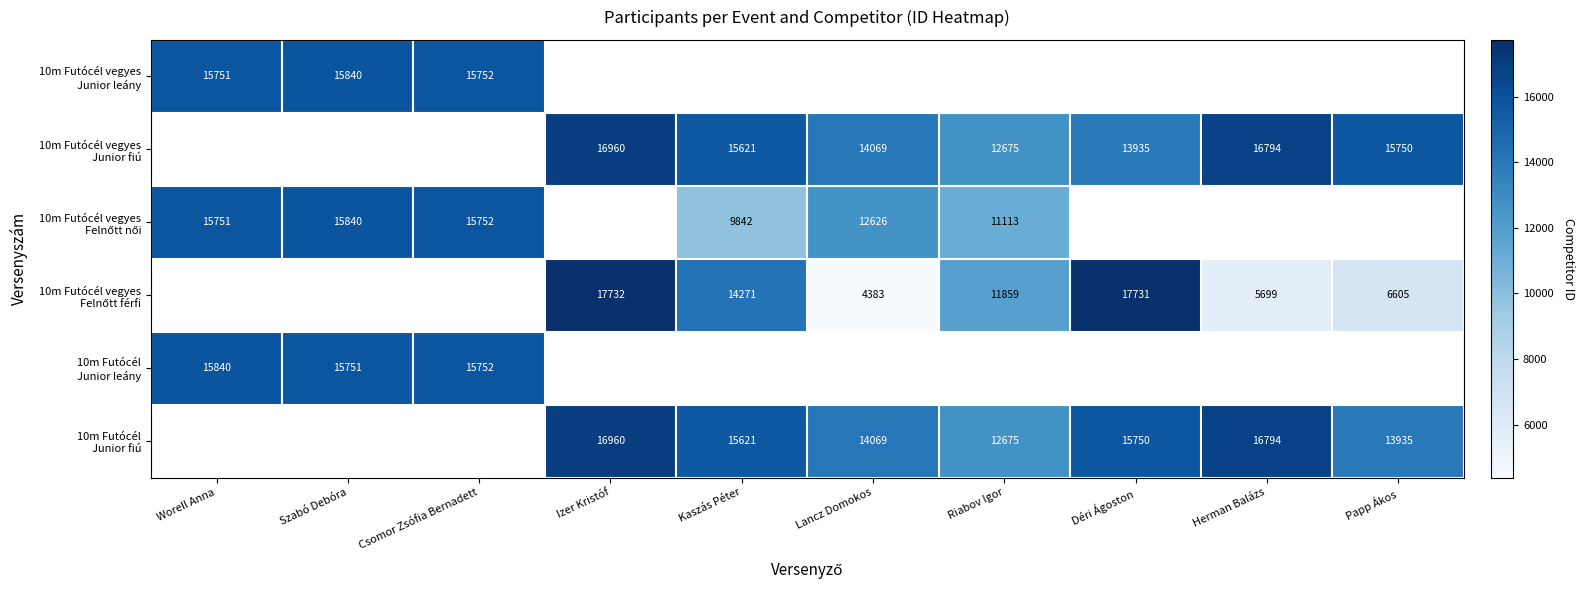

Read the 10m Futócél vegyes Felnőtt férfi value at Déri Ágoston.

17731.0